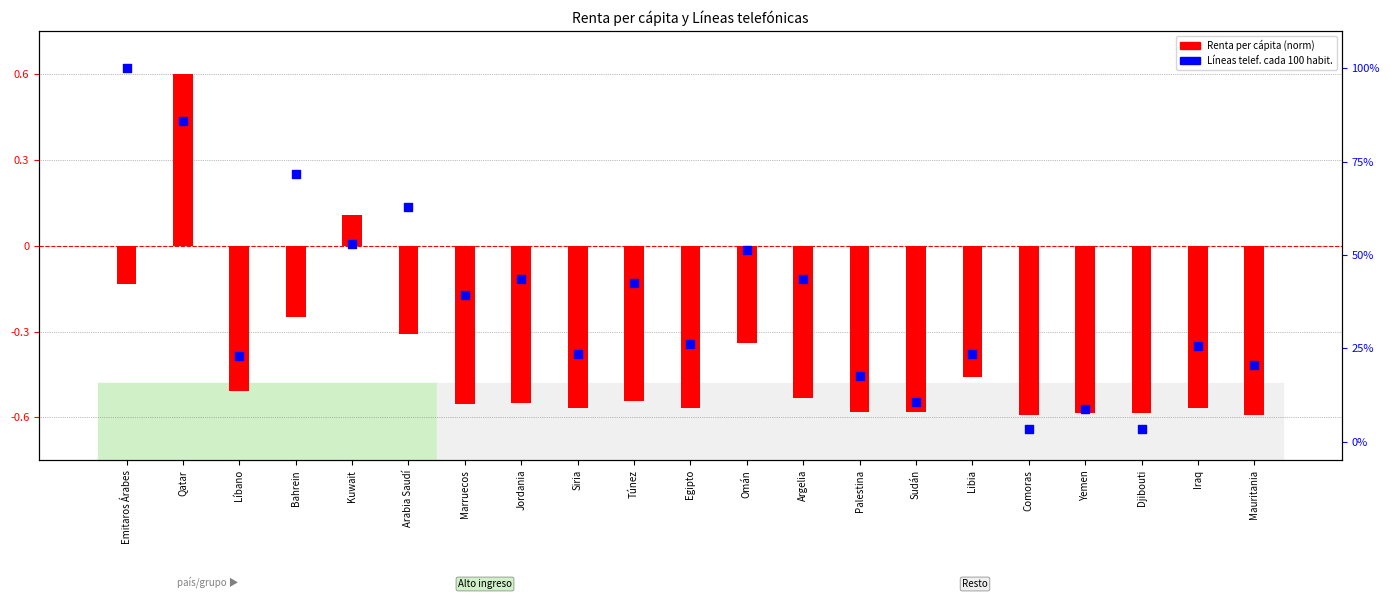

Which series contains the lowest Y value?

Renta per cápita (norm)